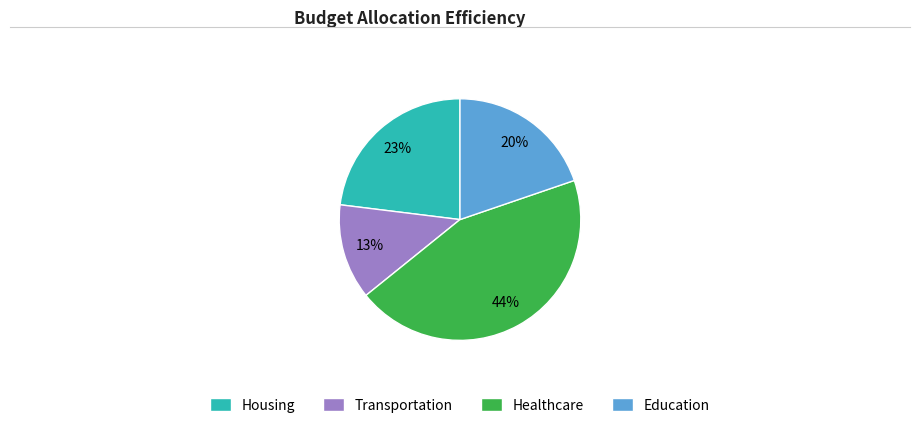

Which has a higher value, Transportation or Education?

Education